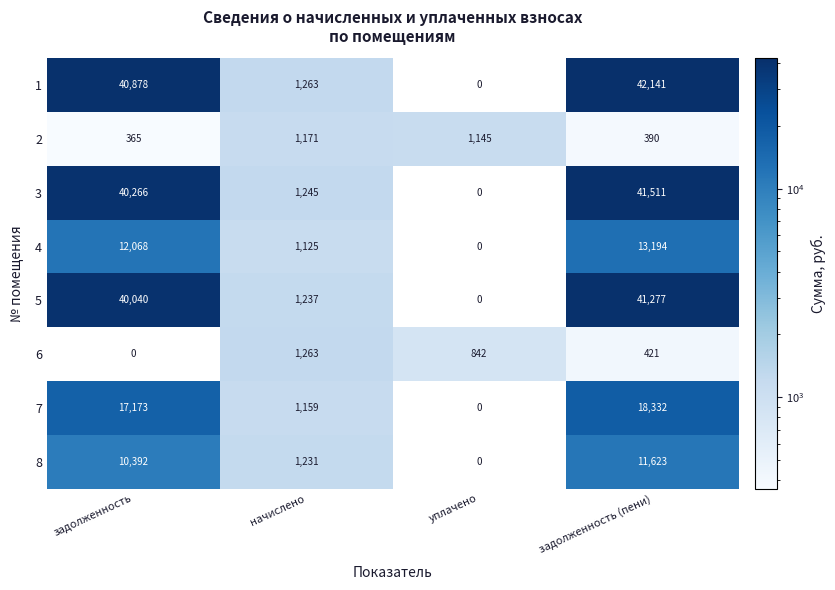

What is the spread (max minus min) of values at задолженность?

40878